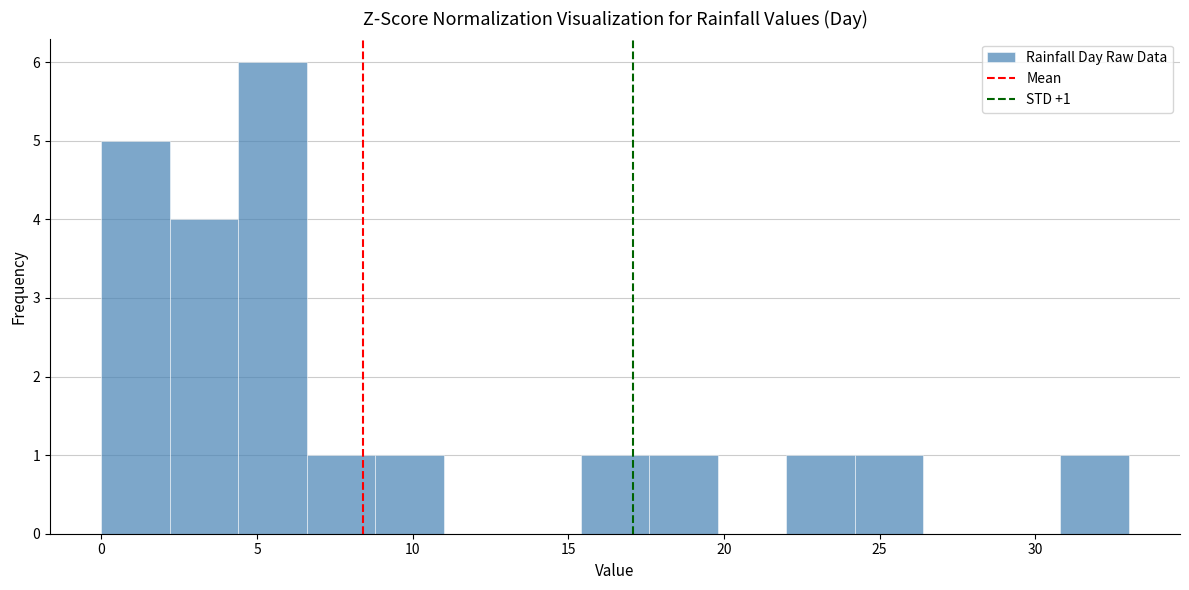

Which range on the x-axis has the tallest bar?

4.4 to 6.6